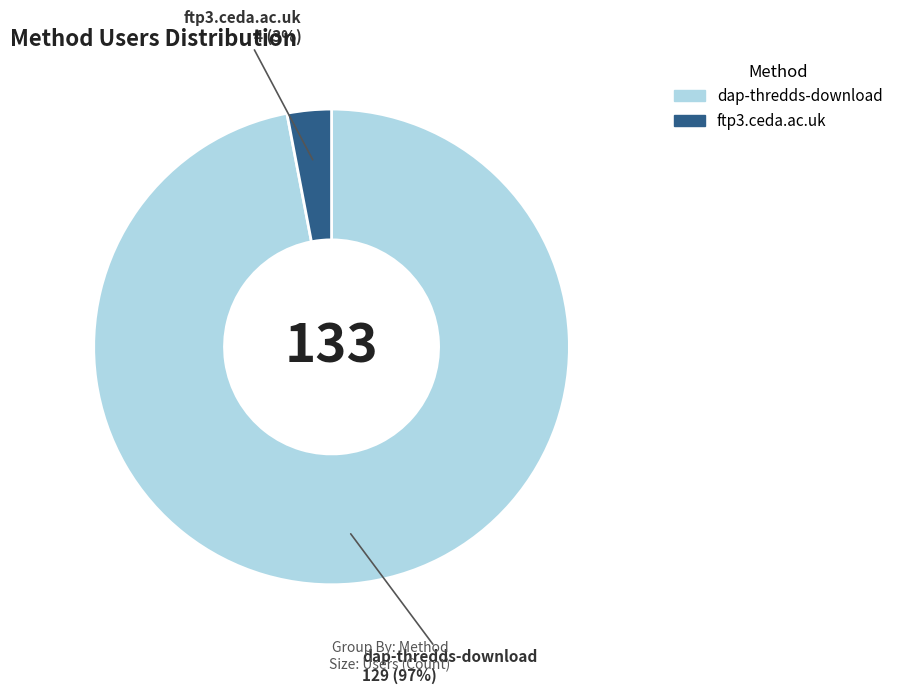

Which has a higher value, dap-thredds-download or ftp3.ceda.ac.uk?

dap-thredds-download